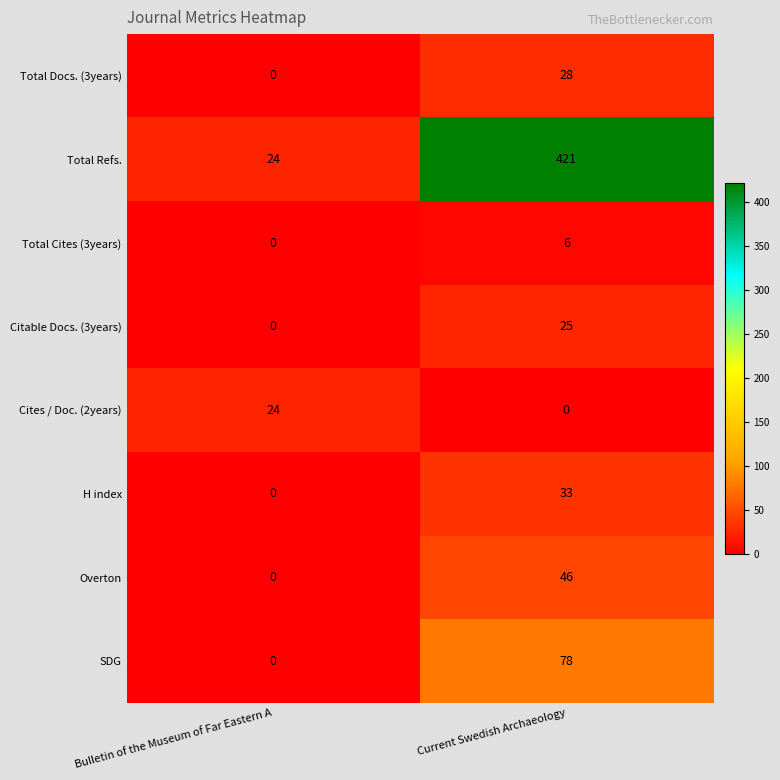

Read the SDG value at Current Swedish Archaeology.

78